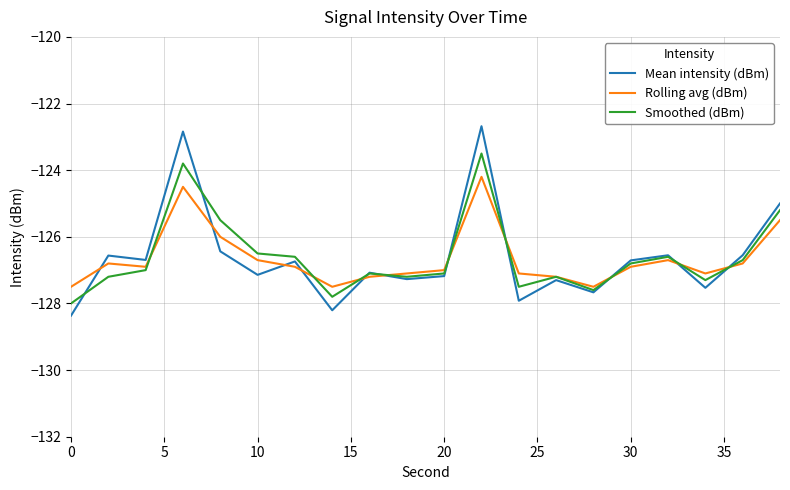

Which series has the largest range (max minus min)?

Mean intensity (dBm)